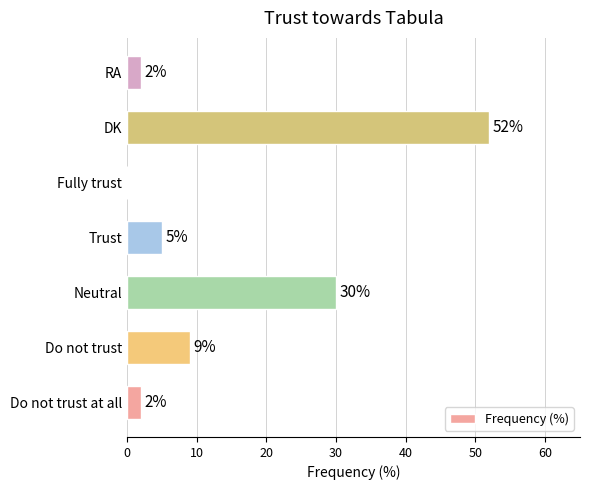

Is it true that the value at DK is 52?

True